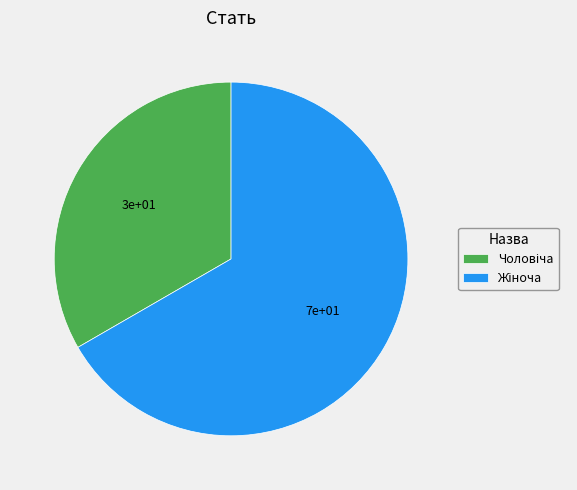

Is there a majority slice in this chart?

Yes